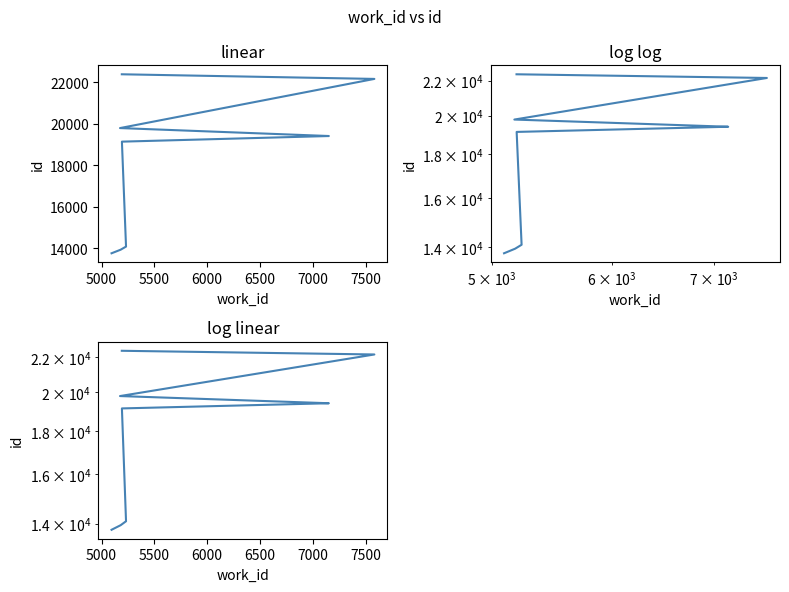

How many series are shown in this chart?

1